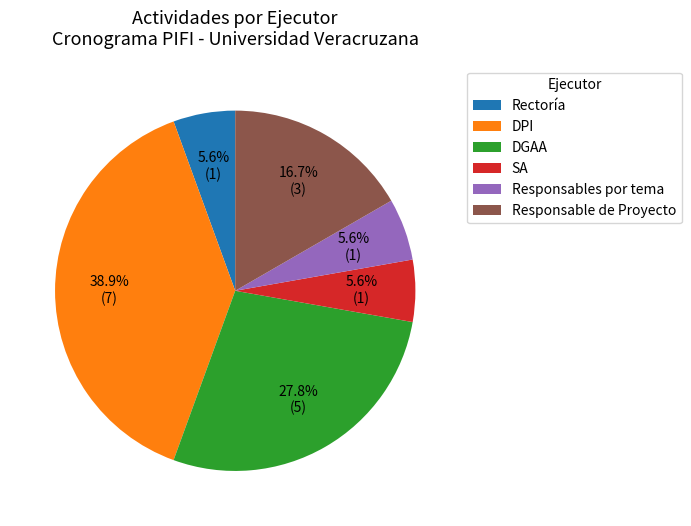

The Responsable de Proyecto slice represents 17% of the pie. True or false?

True